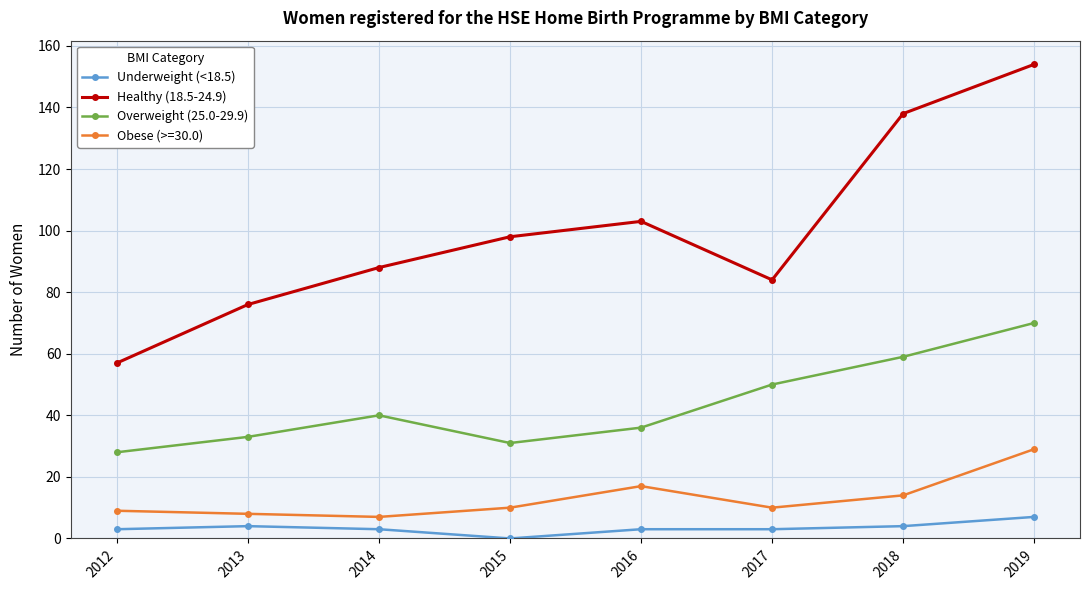

What is the greatest value displayed?

154